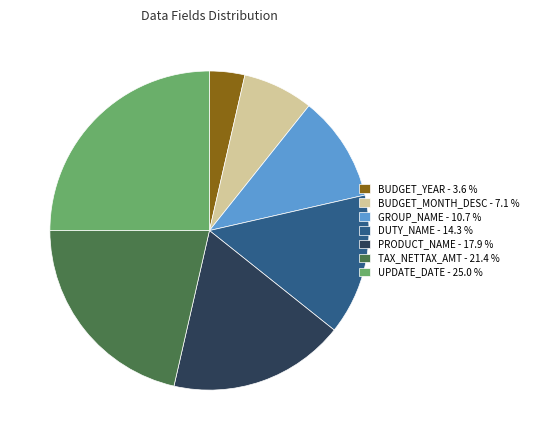

Is there a majority slice in this chart?

No